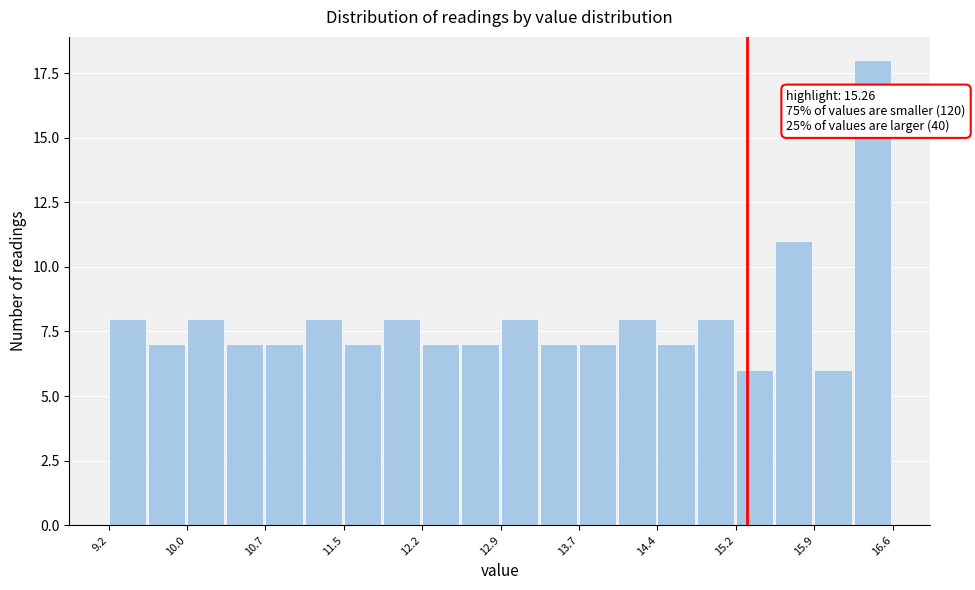

Read against the x-axis, roughly where is the centre of the tallest bar?

16.4